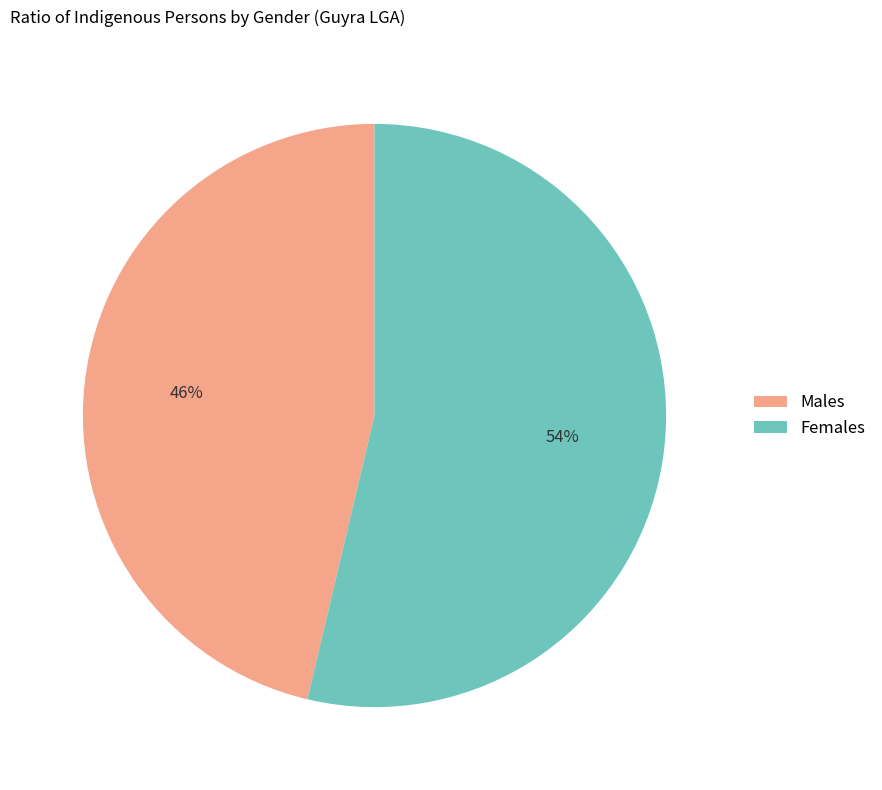

To the nearest percent, what is the combined percentage of Males and Females?

100%